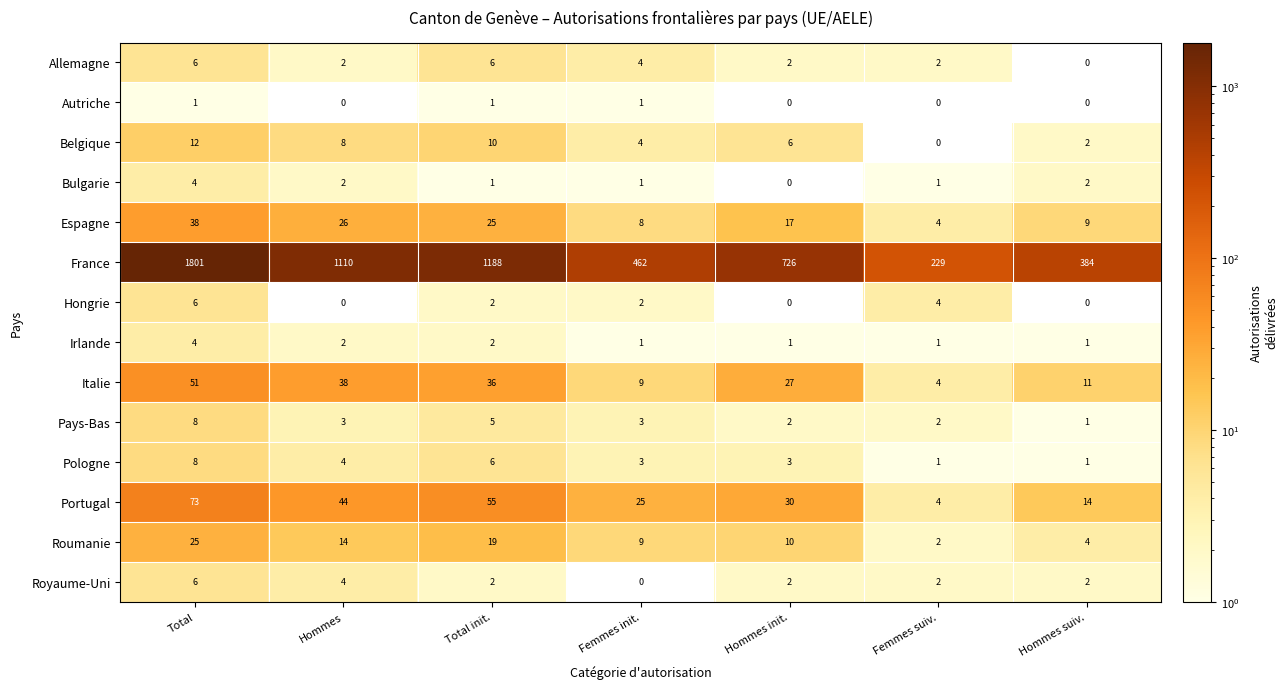

Which series has the largest range (max minus min)?

France